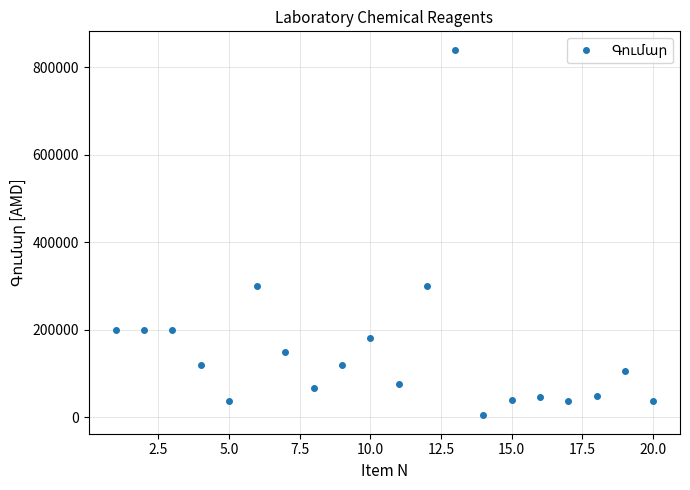

What is the greatest value displayed?

840000